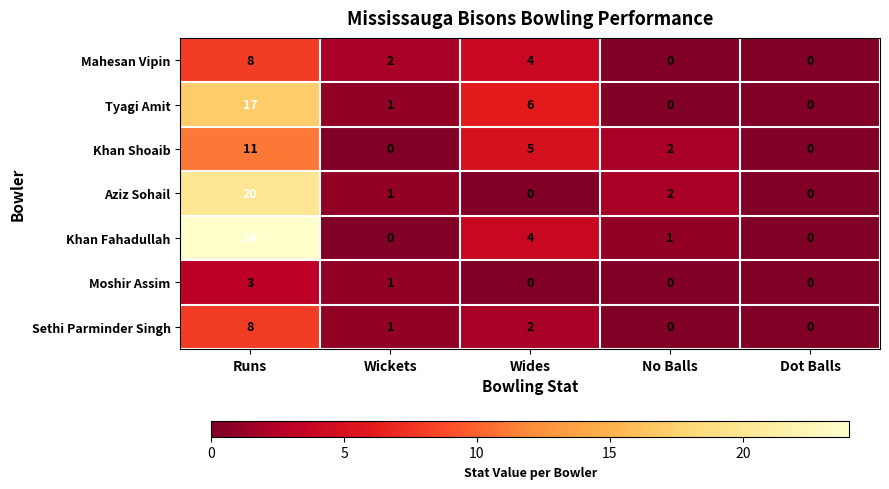

What is the average value of the Khan Fahadullah series?

6